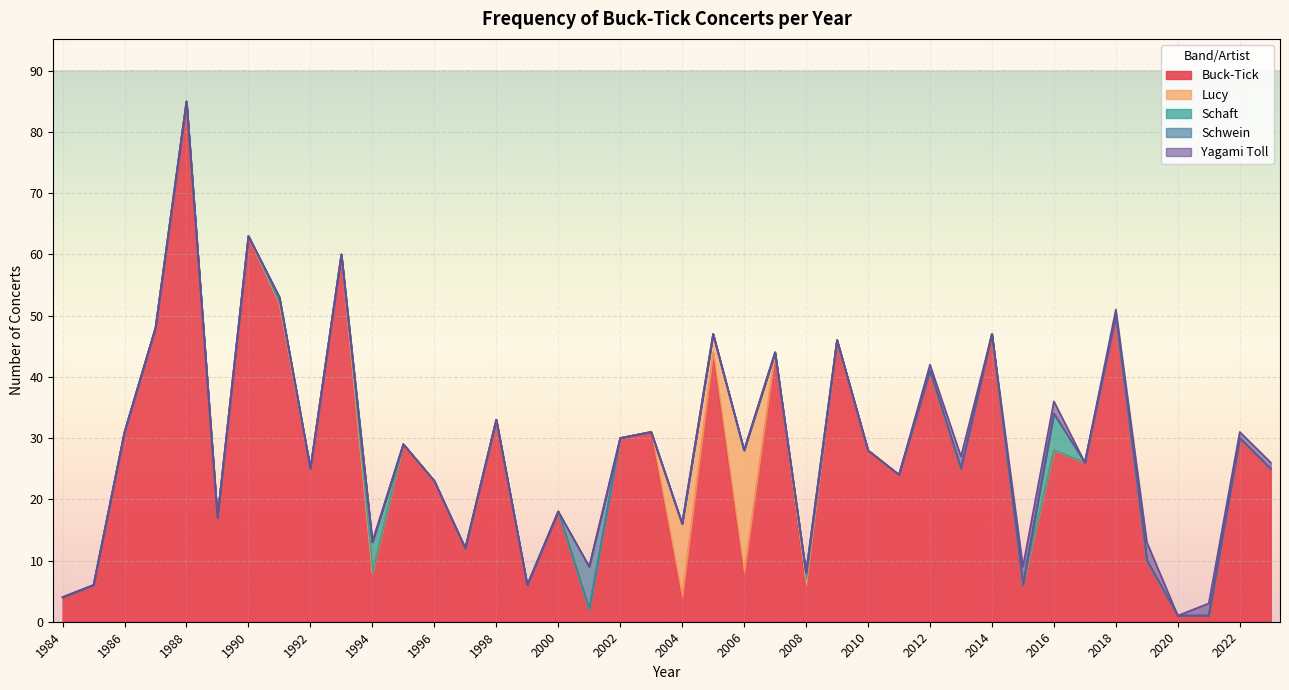

Where is Schwein nearest to the value 3?

1984